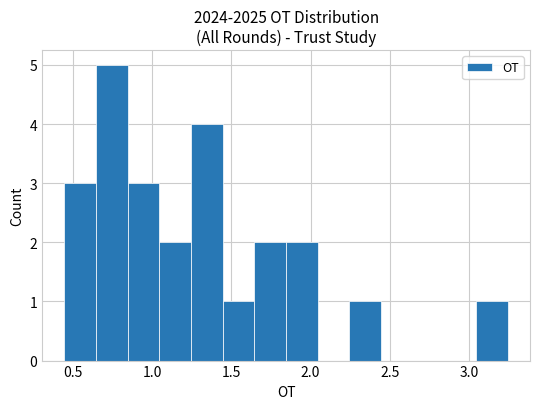

Read against the x-axis, roughly where is the centre of the tallest bar?

0.75